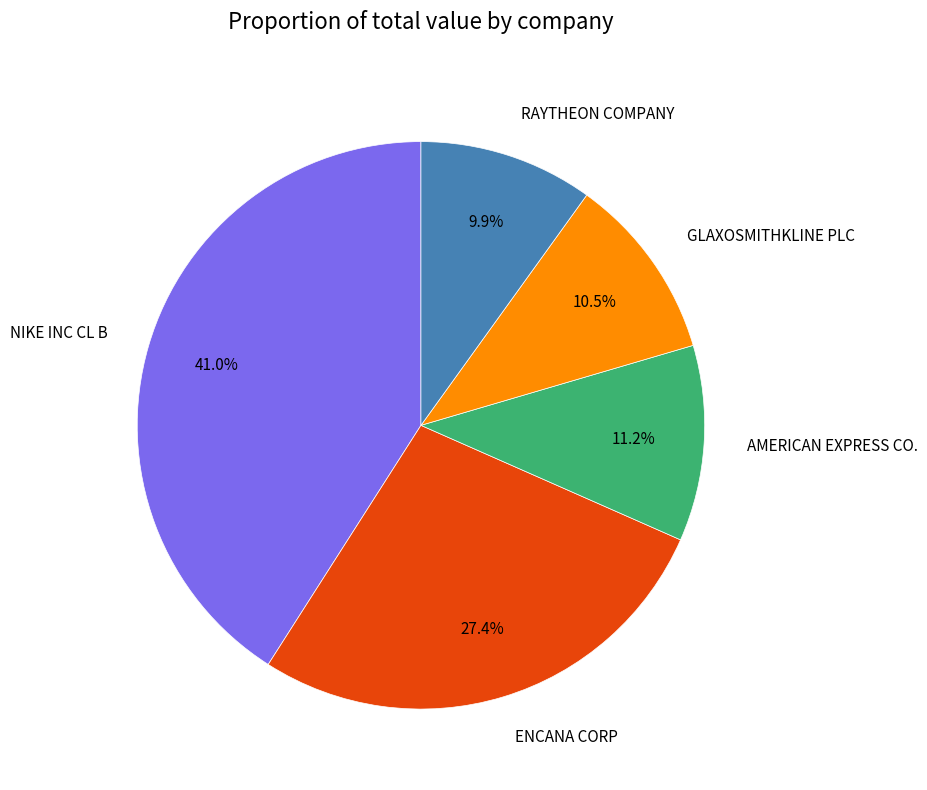

To the nearest percent, what portion does NIKE INC CL B represent?

41%